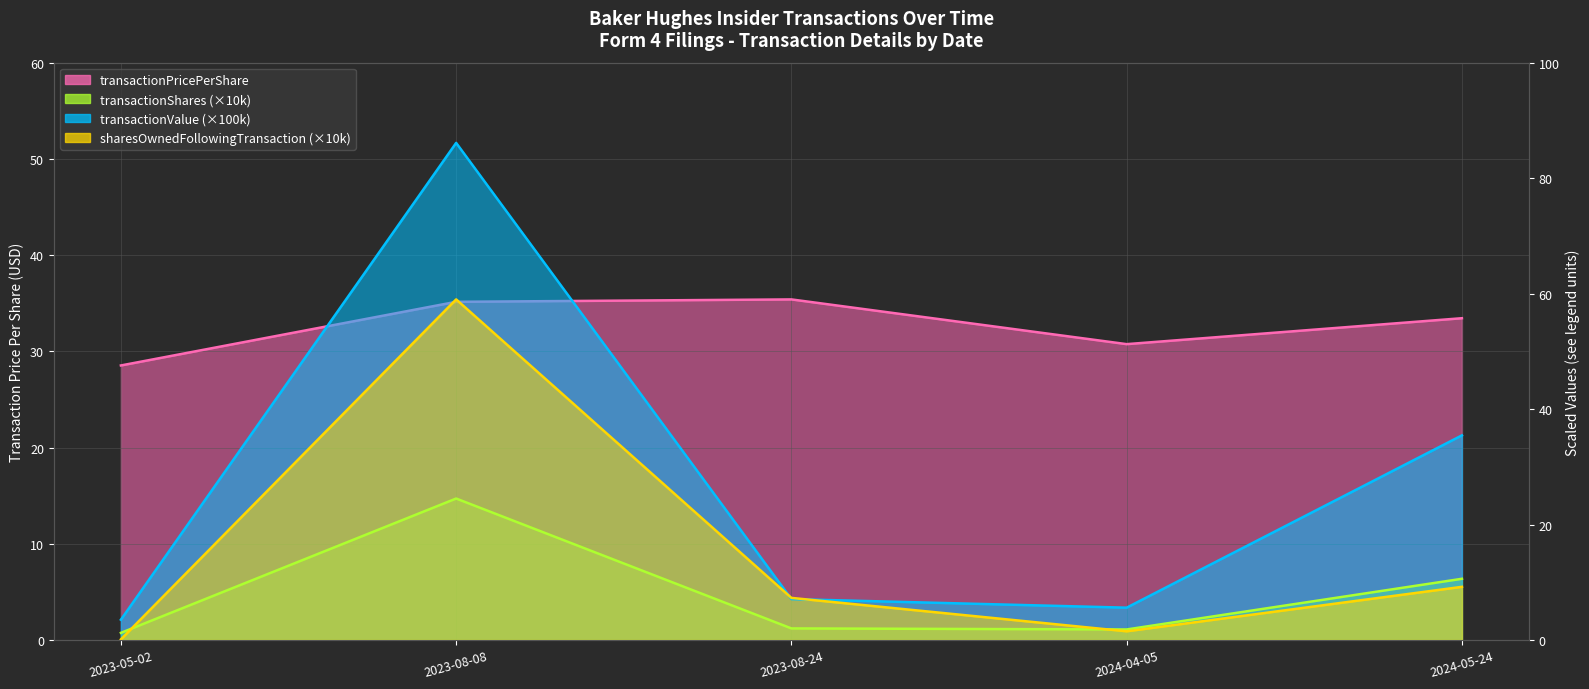

How many categories are shown in the chart?

5